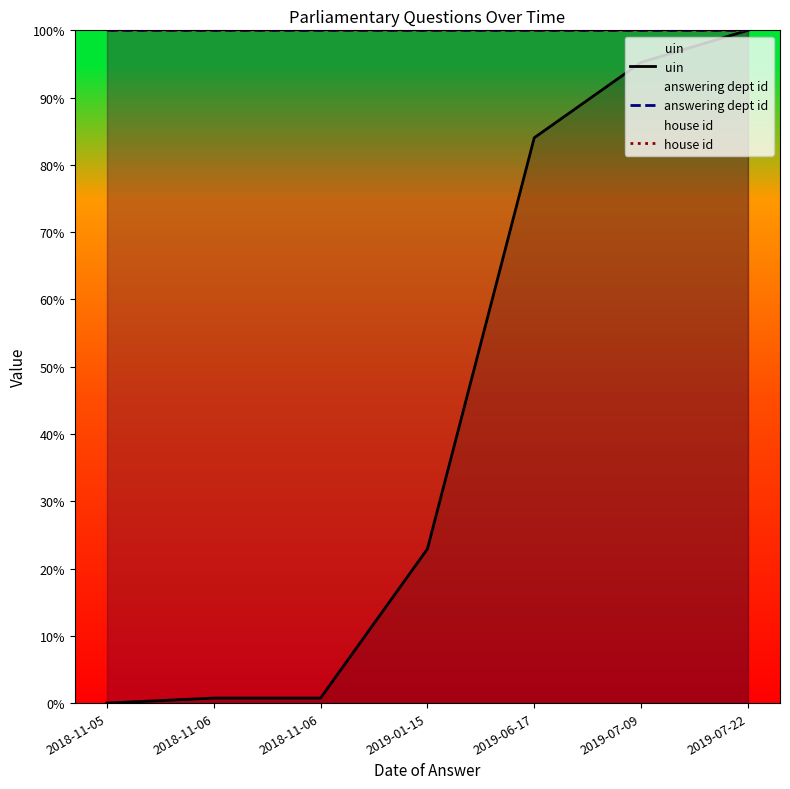

True or false: answering dept id has a value of 100.0 at 2018-11-06.

True